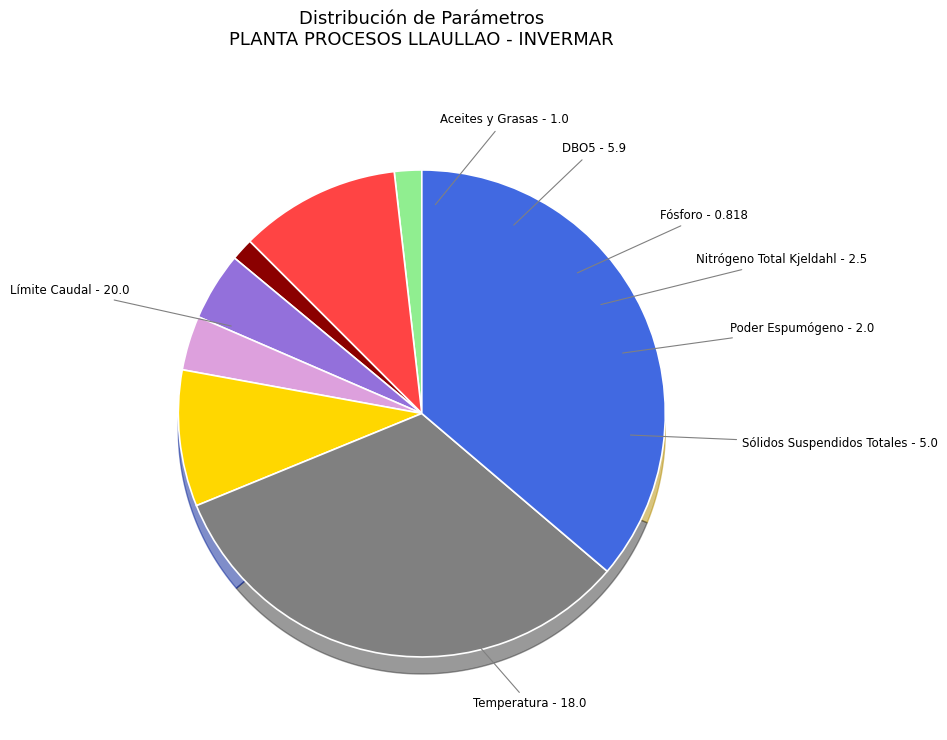

The DBO5 slice represents 21% of the pie. True or false?

False